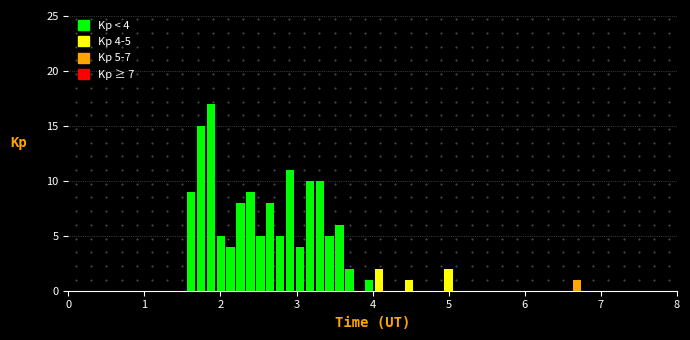

Read against the x-axis, roughly where is the centre of the tallest bar?

1.9